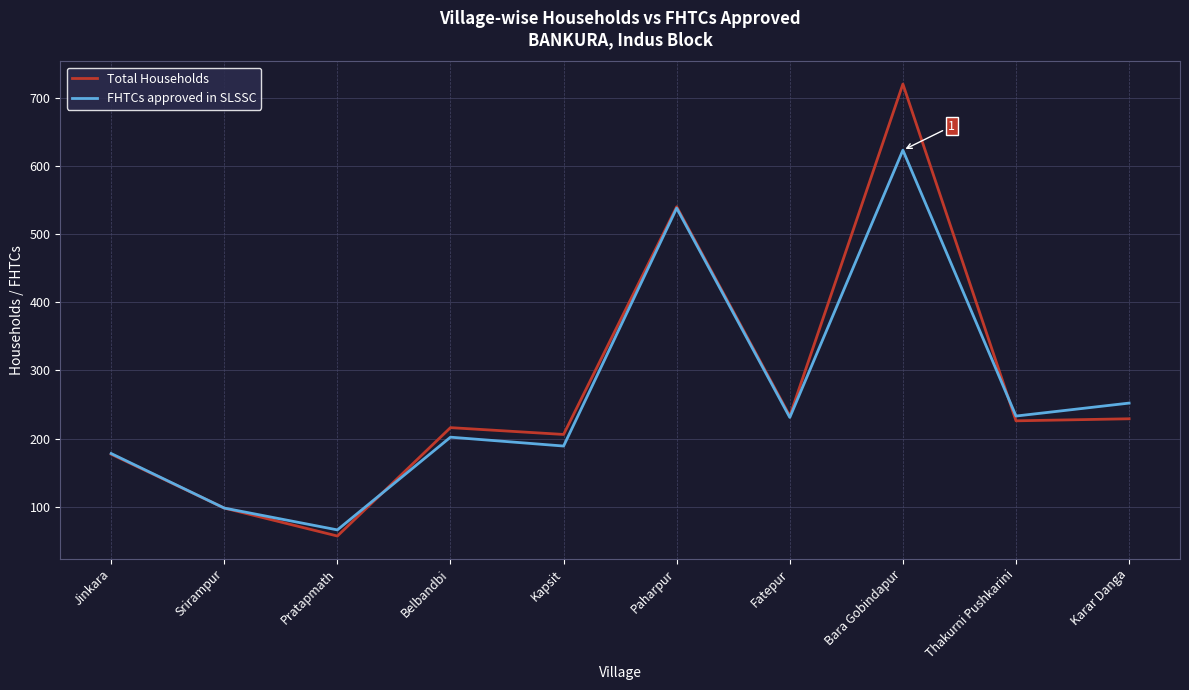

List the series in order of their peak value, lowest first.

FHTCs approved in SLSSC, Total Households